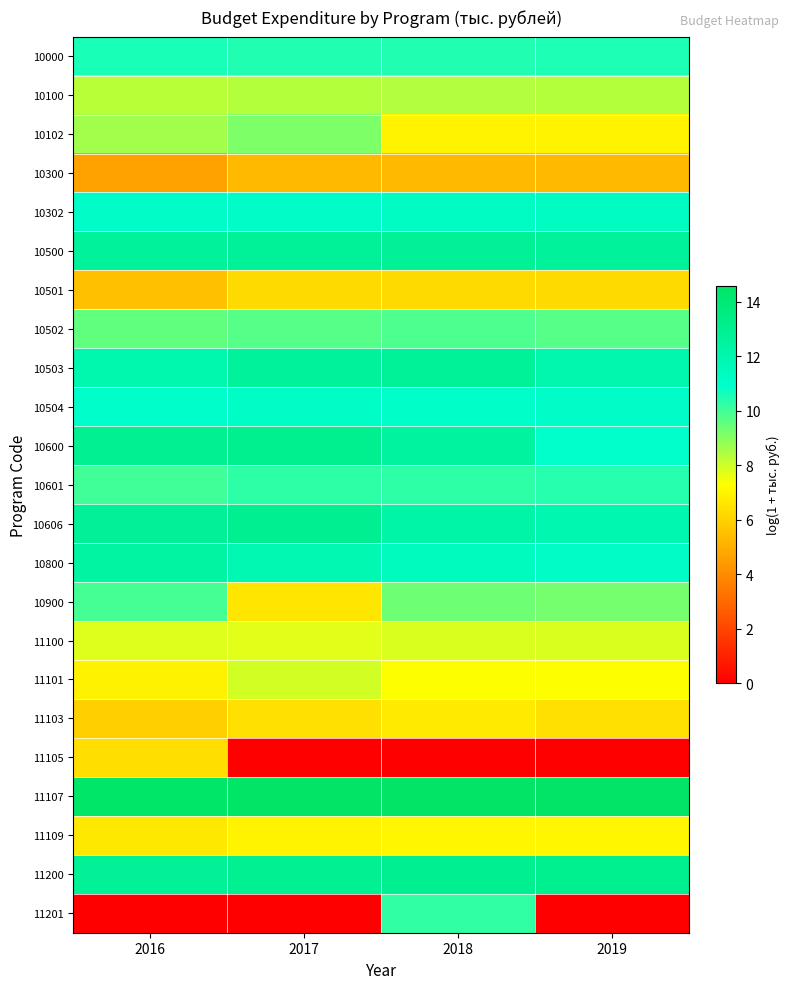

At how many categories does at least one series exceed 4?

4